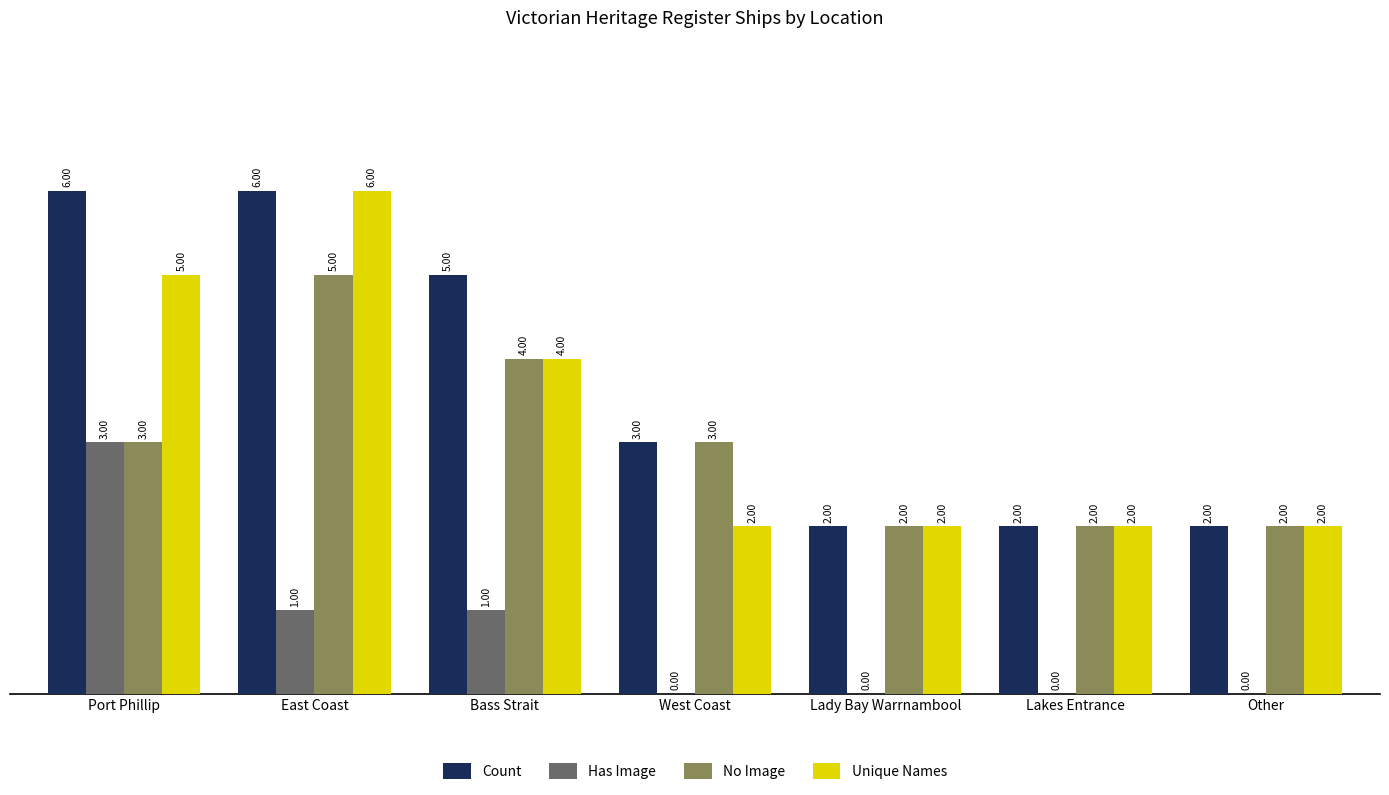

Count the number of data series in this chart.

4